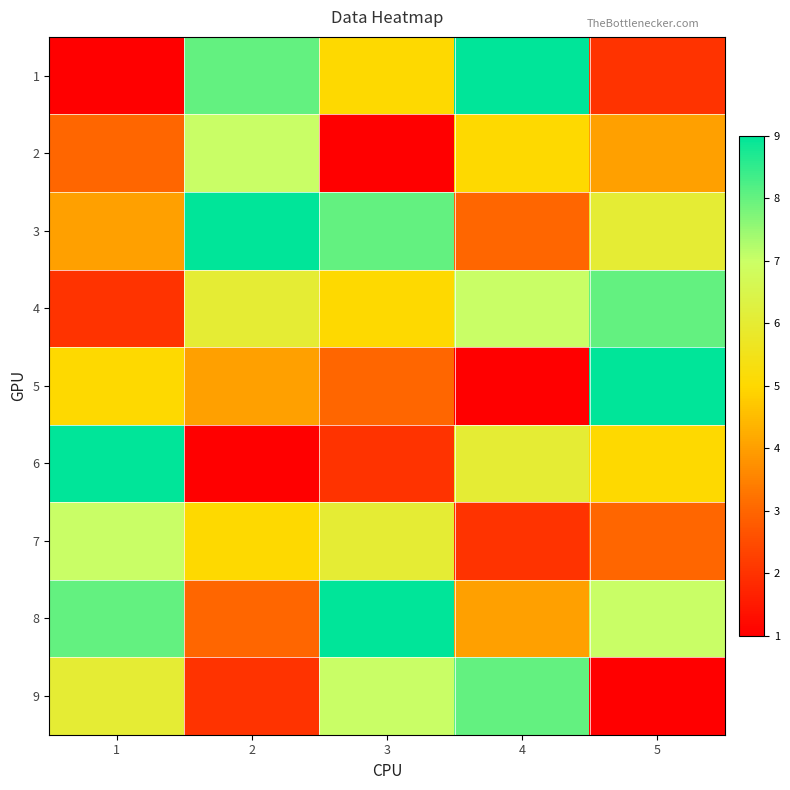

Which has a higher value, 1 or 2?

2